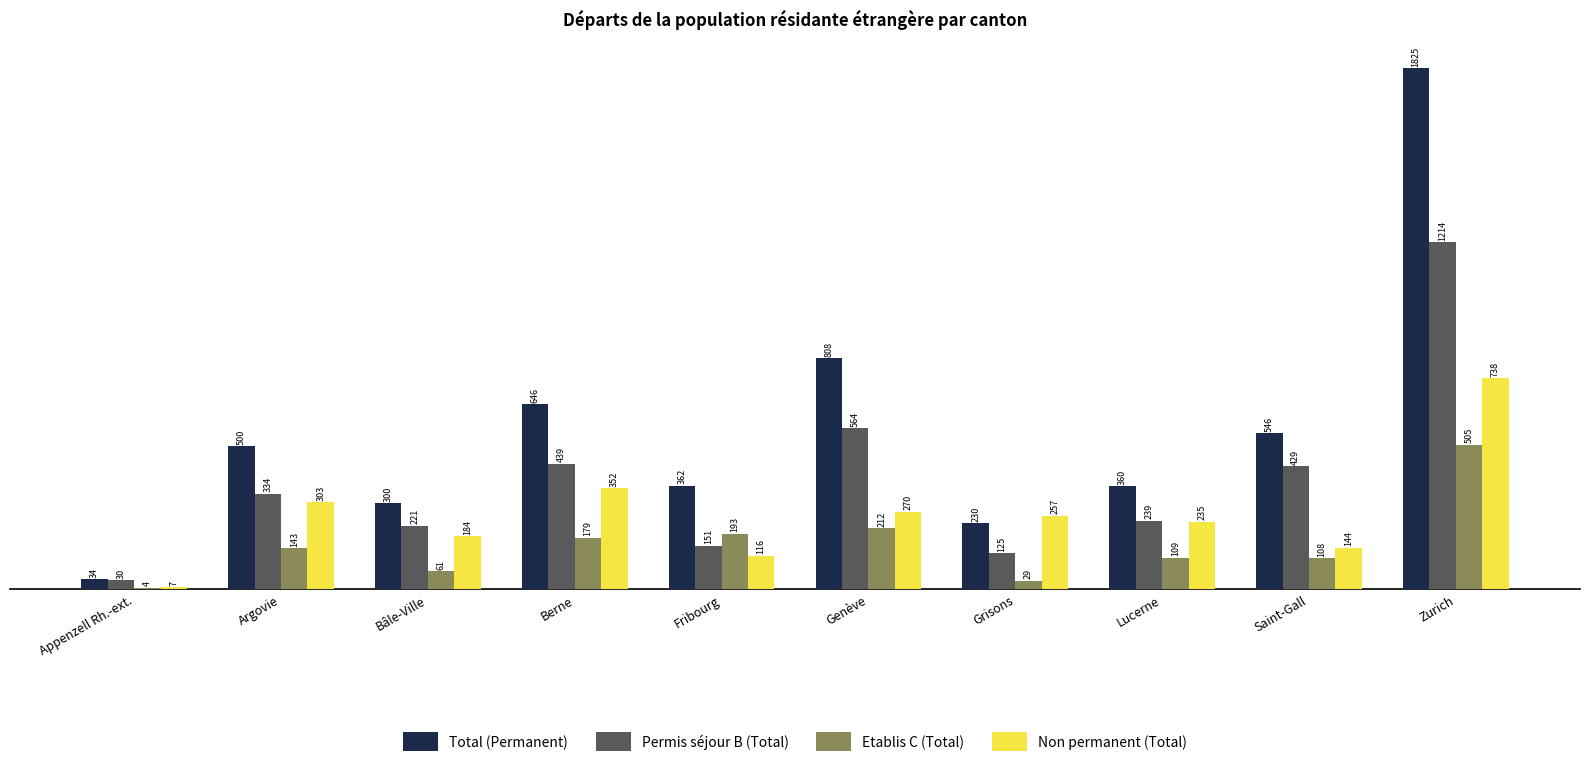

Which series has the largest total across all categories?

Total (Permanent)